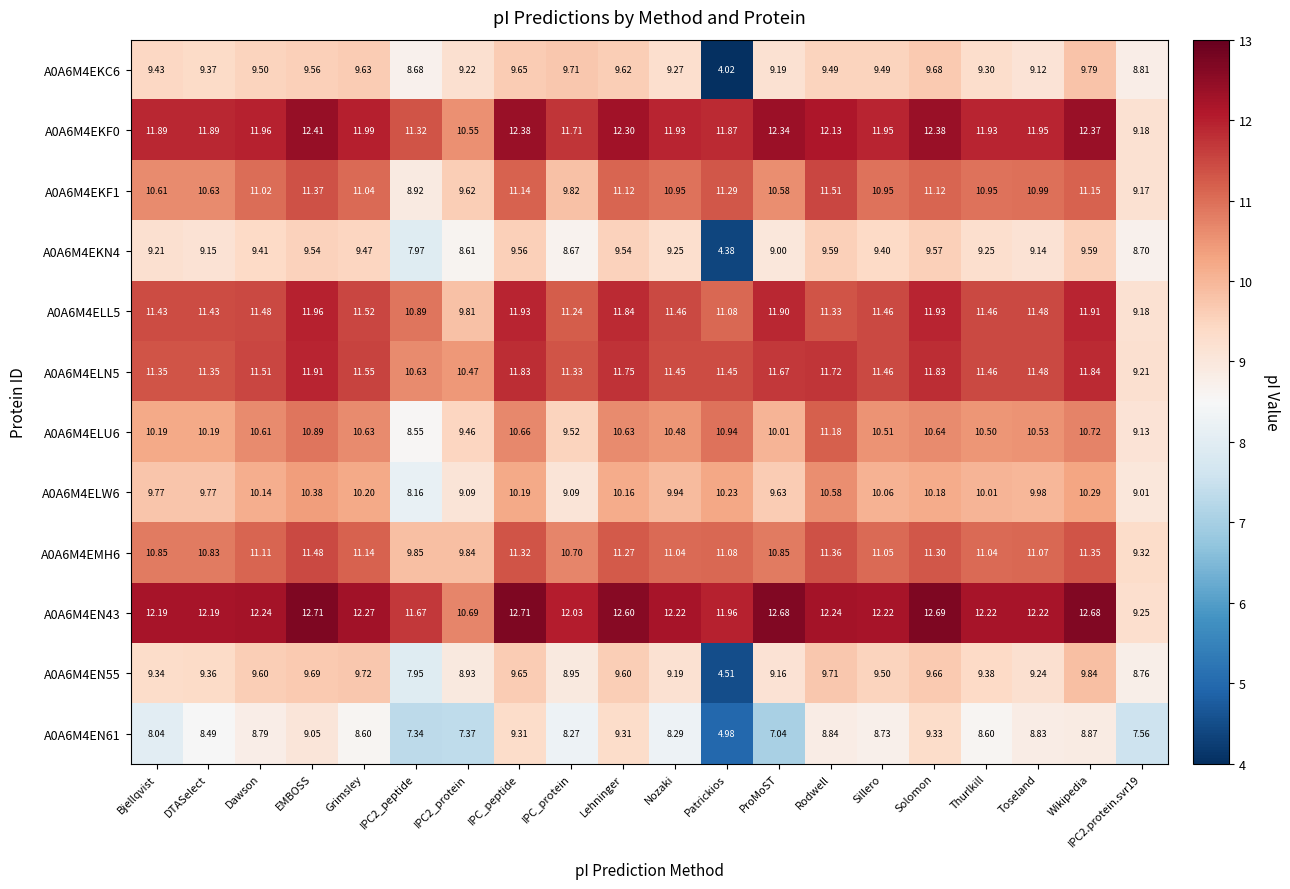

Is the value of A0A6M4EKF0 at Thurlkill greater than the value of A0A6M4ELN5 at Patrickios?

Yes